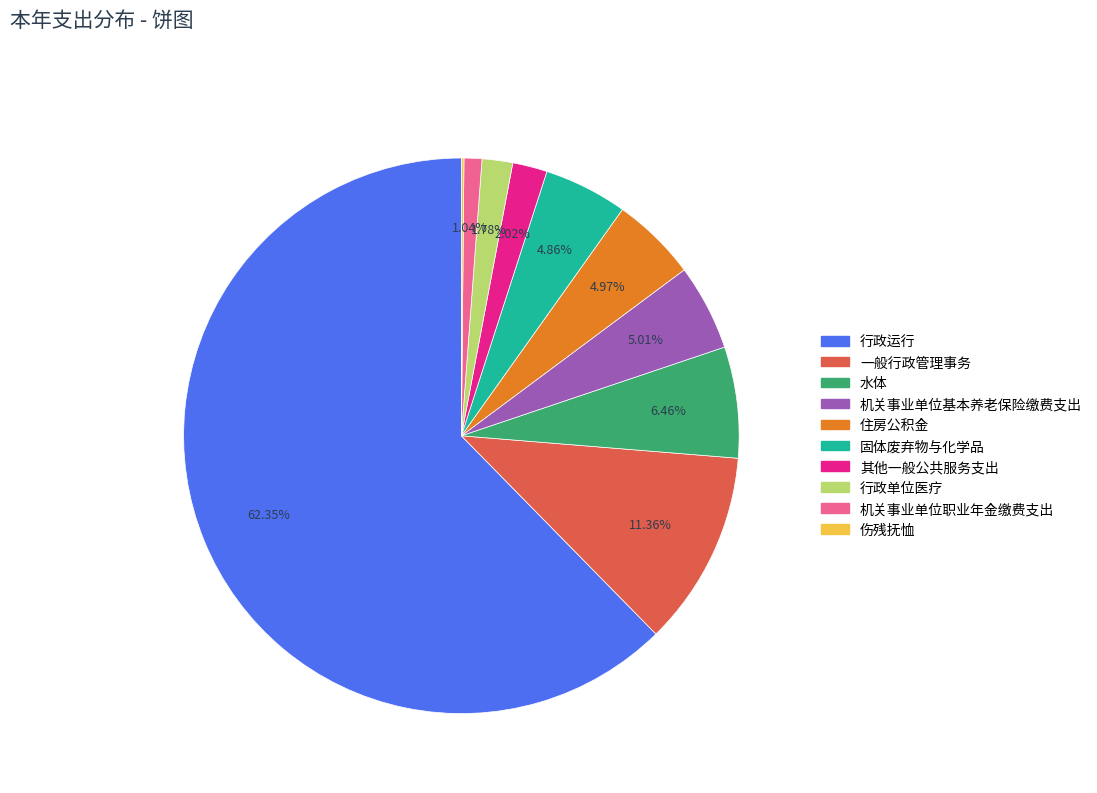

To the nearest percent, what is the combined percentage of 机关事业单位职业年金缴费支出 and 其他一般公共服务支出?

3%